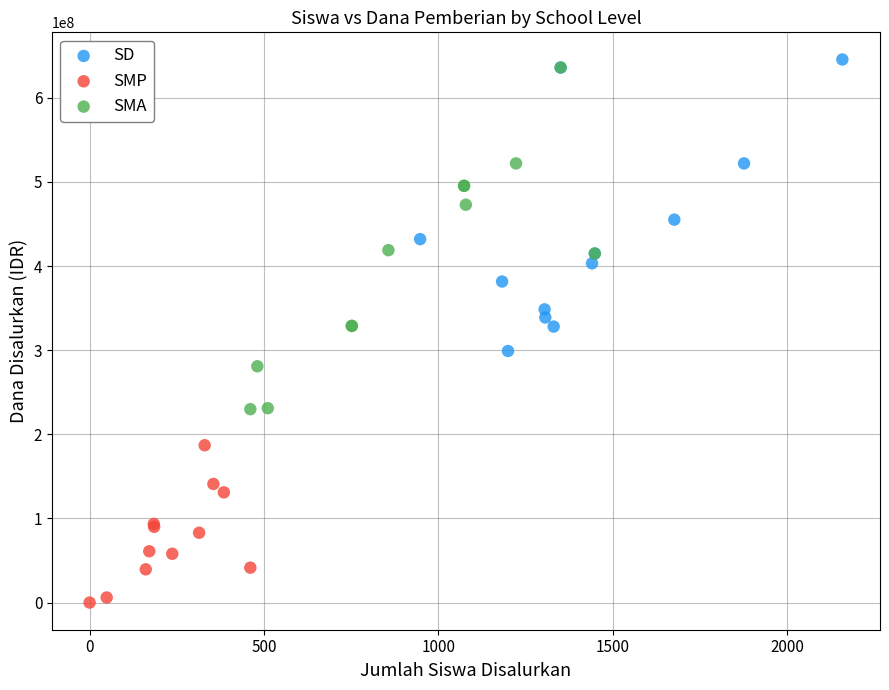

Which series reaches the minimum Y coordinate?

SMP